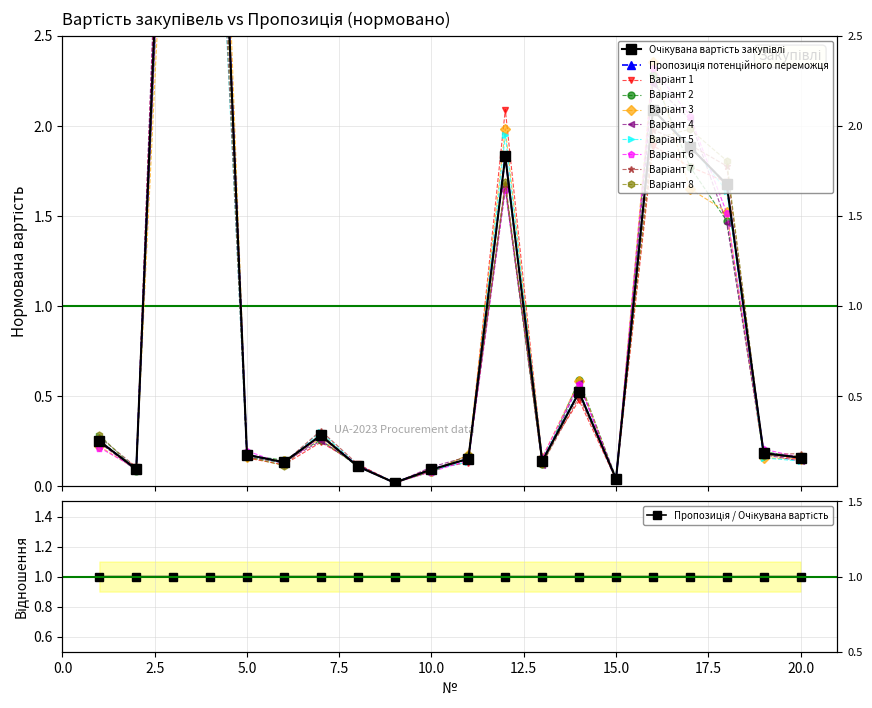

Reading left to right, what are all the values shown in this chart?

Очікувана вартість закупівлі: 0.3	0.1	5.1	5.1	0.2	0.1	0.3	0.1	0.0	0.1	0.2	1.8	0.1	0.5	0.0	2.1	1.9	1.7	0.2	0.2
Пропозиція потенційного переможця: 0.3	0.1	5.1	5.1	0.2	0.1	0.3	0.1	0.0	0.1	0.2	1.8	0.1	0.5	0.0	2.1	1.9	1.7	0.2	0.2